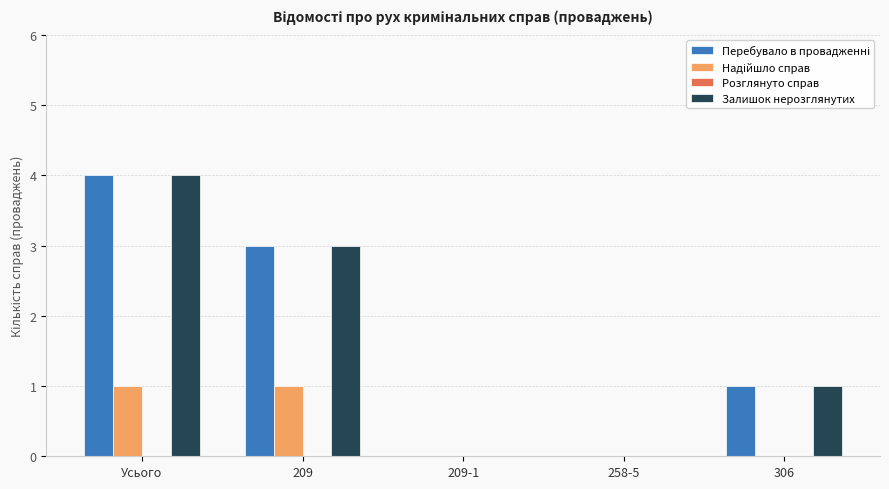

Does the chart contain stacked bars?

No